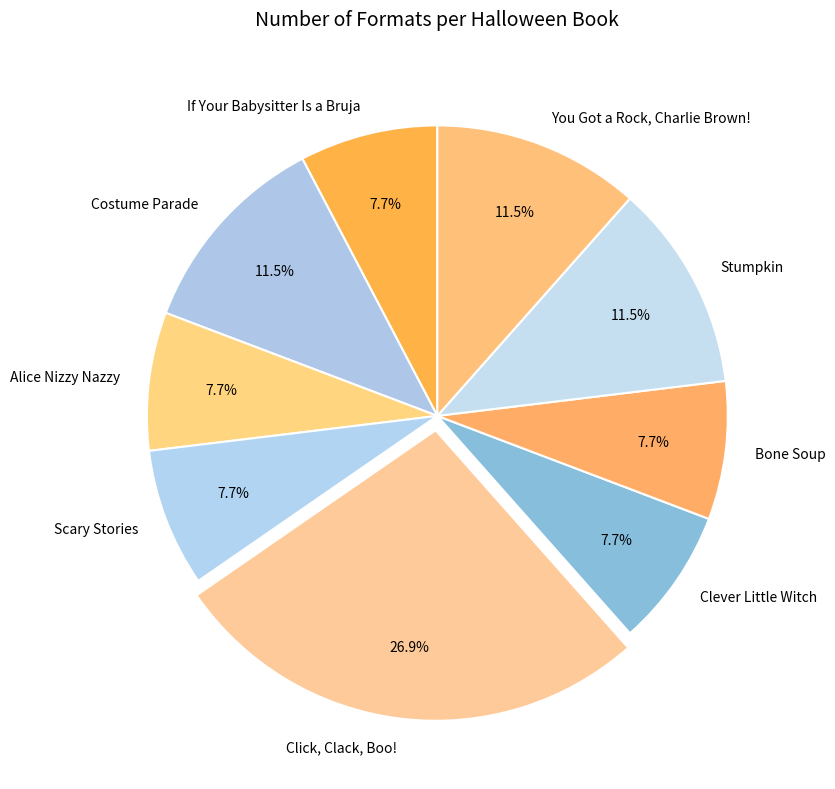

Which category has the biggest portion of the pie?

Click, Clack, Boo!